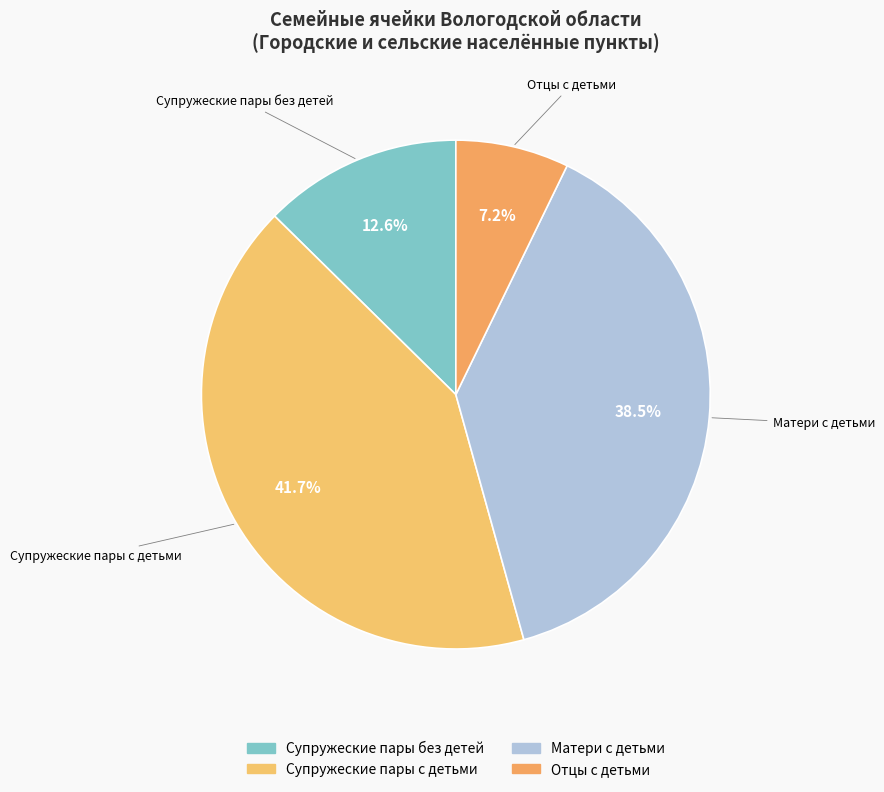

Between Матери с детьми and Супружеские пары без детей, which is larger?

Матери с детьми